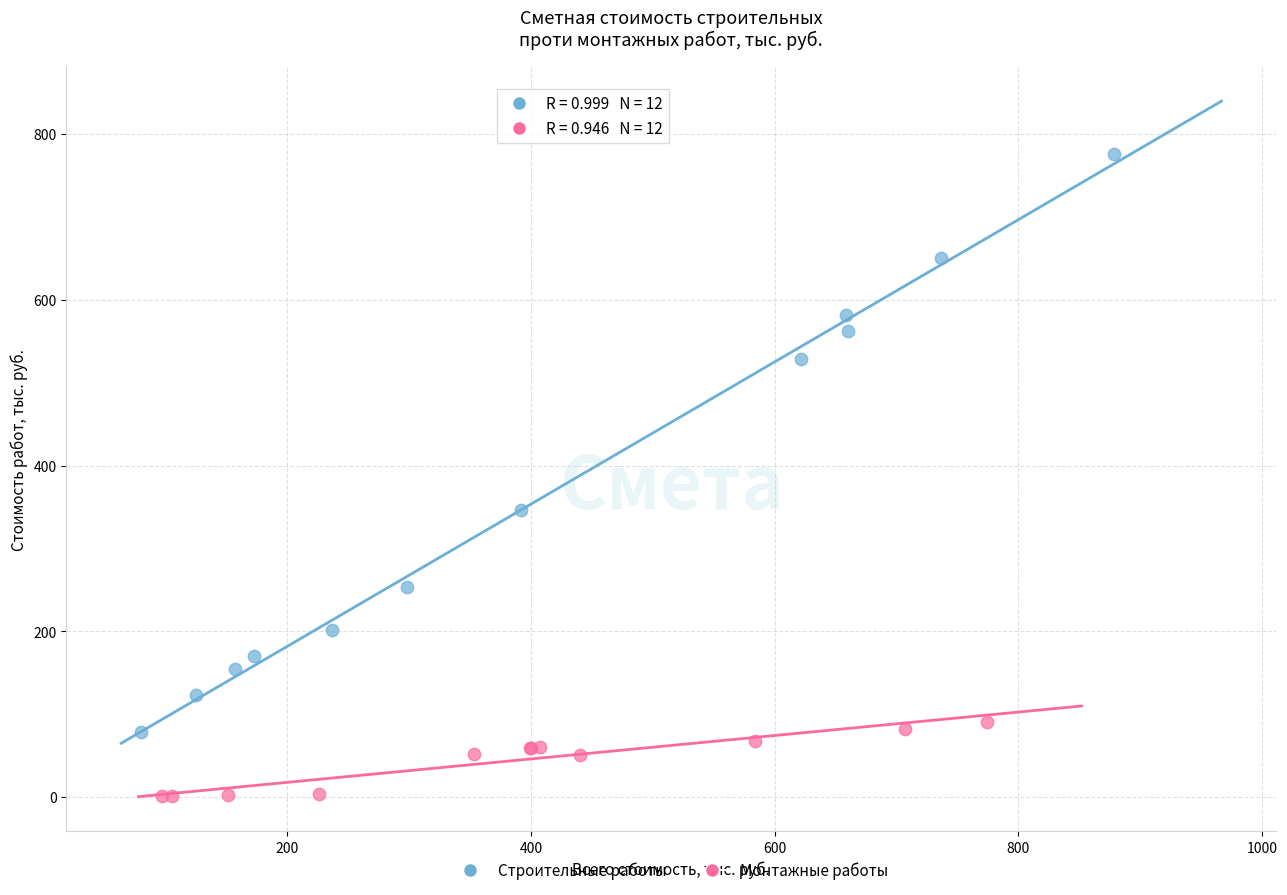

Which series reaches the minimum Y coordinate?

Монтажные работы